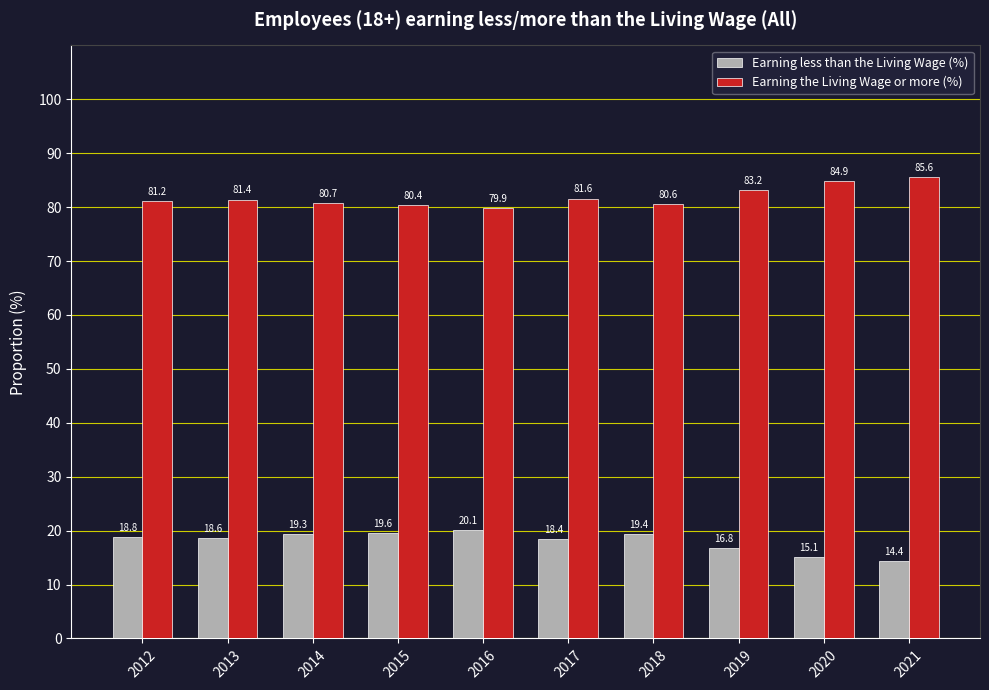

The Earning less than the Living Wage (%) series shows 18.6 at 2013. True or false?

True